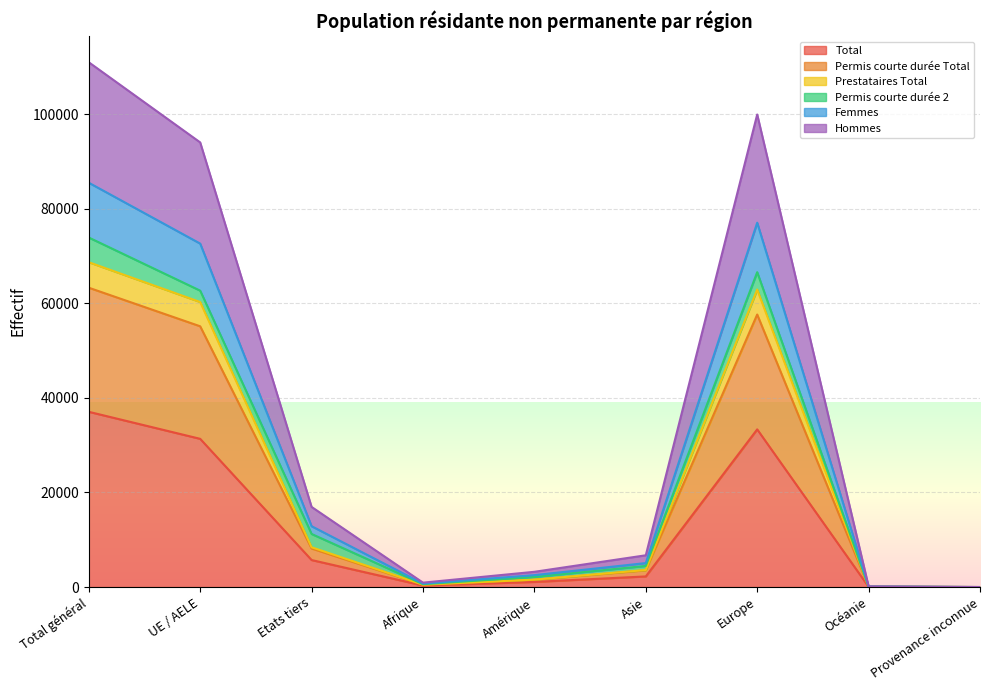

The Hommes series shows 6722 at Asie. True or false?

True